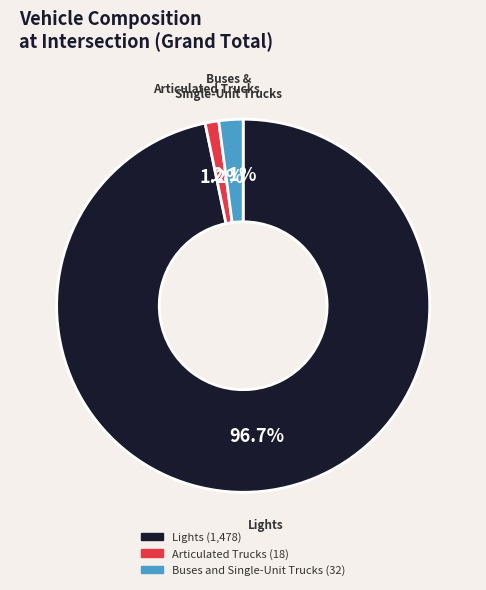

To the nearest percent, what portion does Buses and Single-Unit Trucks represent?

2%